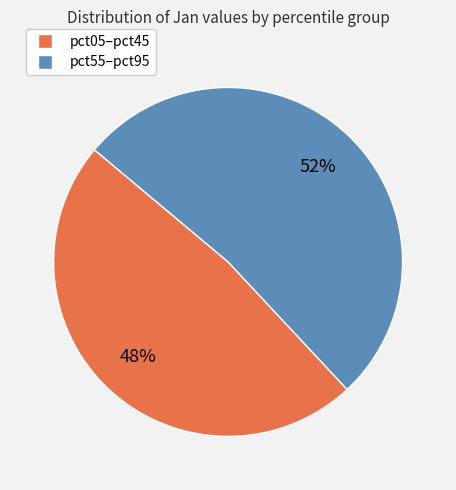

Is there any slice that represents more than half of the pie?

Yes